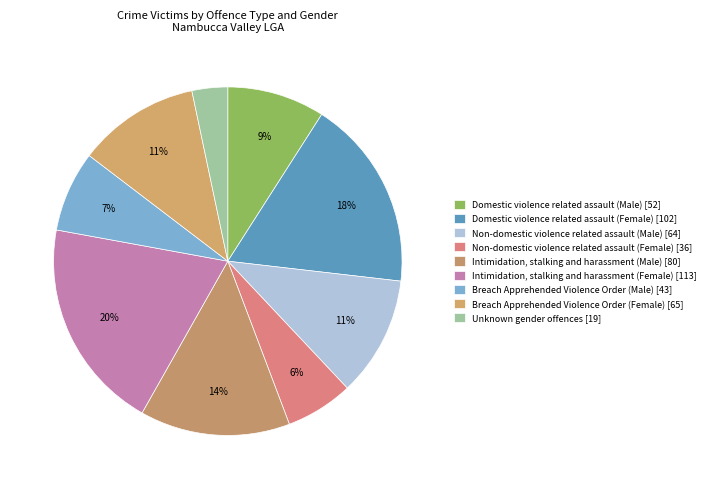

To the nearest percent, what portion does Breach Apprehended Violence Order (Female) represent?

11%